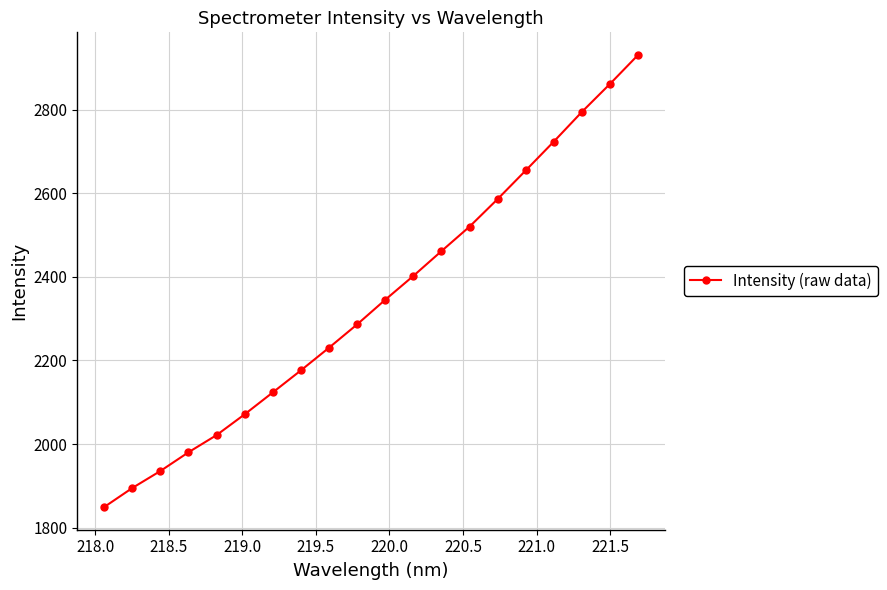

What is the difference between the maximum and minimum values?

1082.5